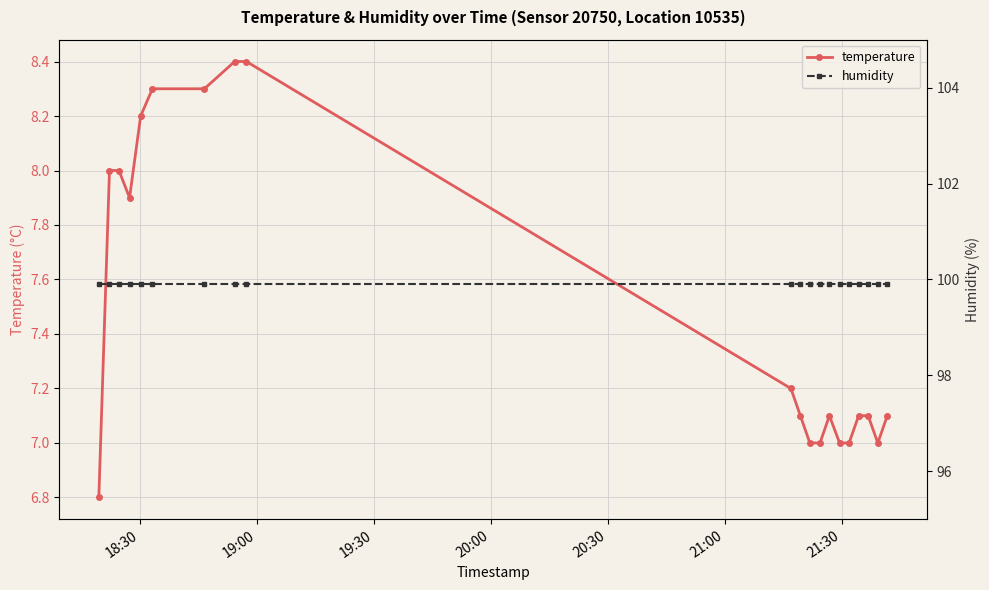

True or false: humidity and temperature cross at least once.

False